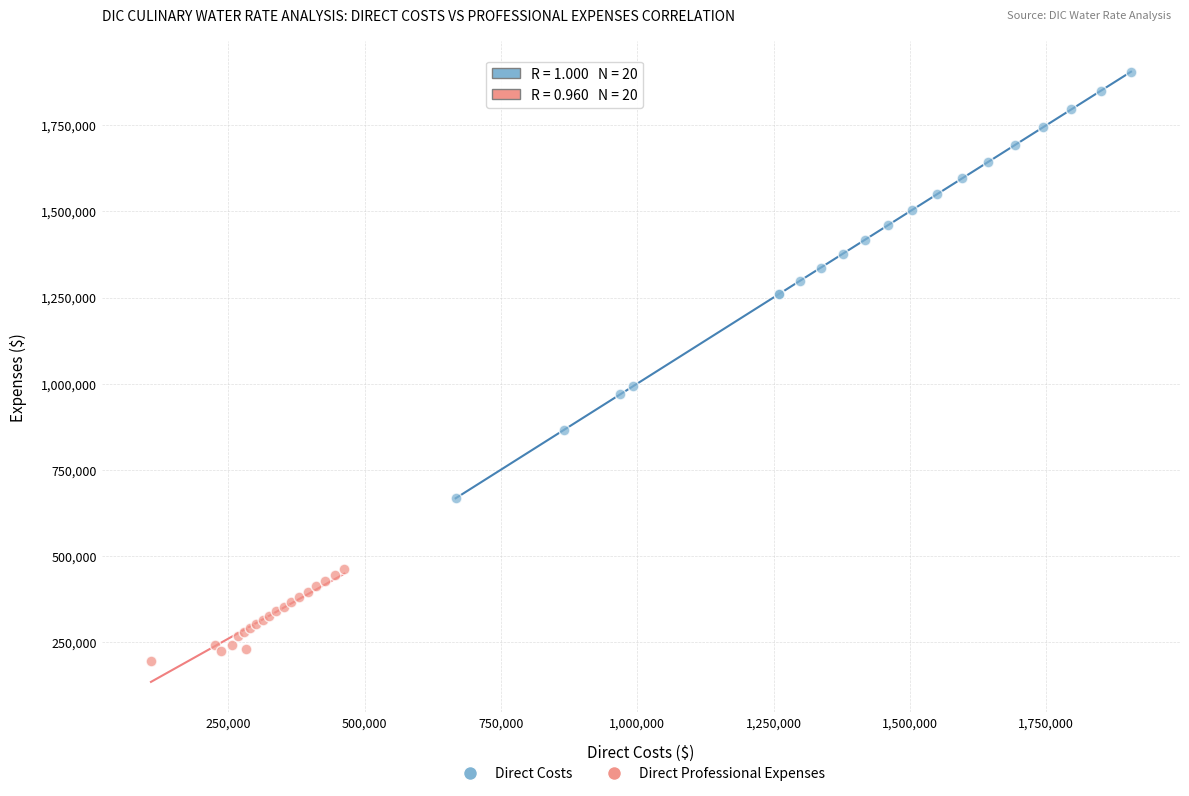

Which series reaches the maximum Y coordinate?

Direct Costs